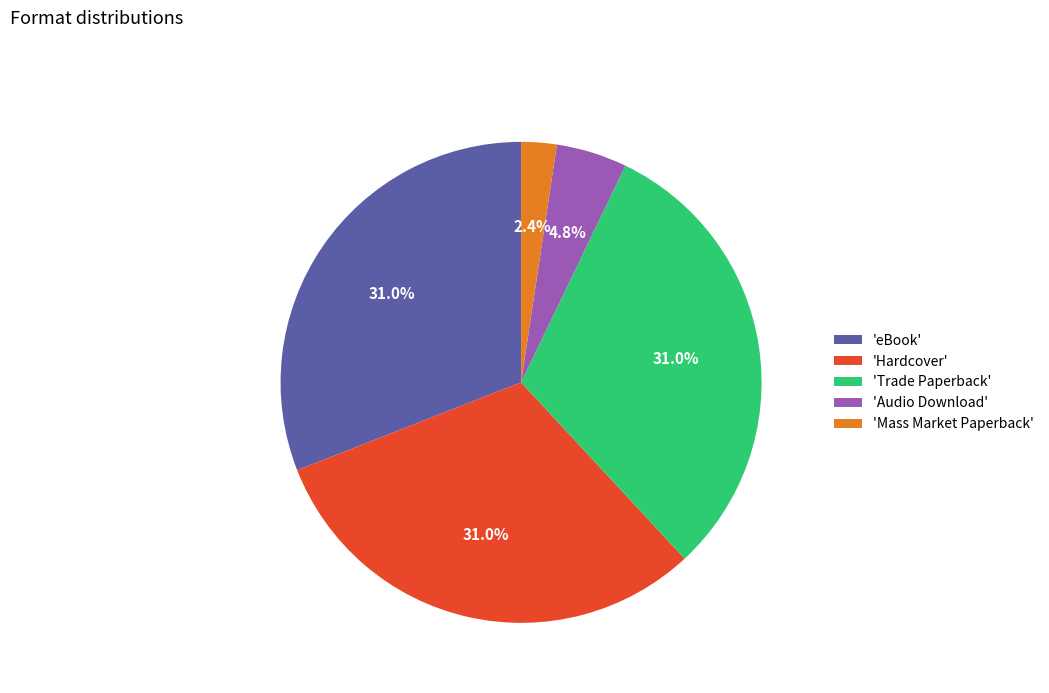

Which has a higher value, 'Mass Market Paperback' or 'Trade Paperback'?

'Trade Paperback'